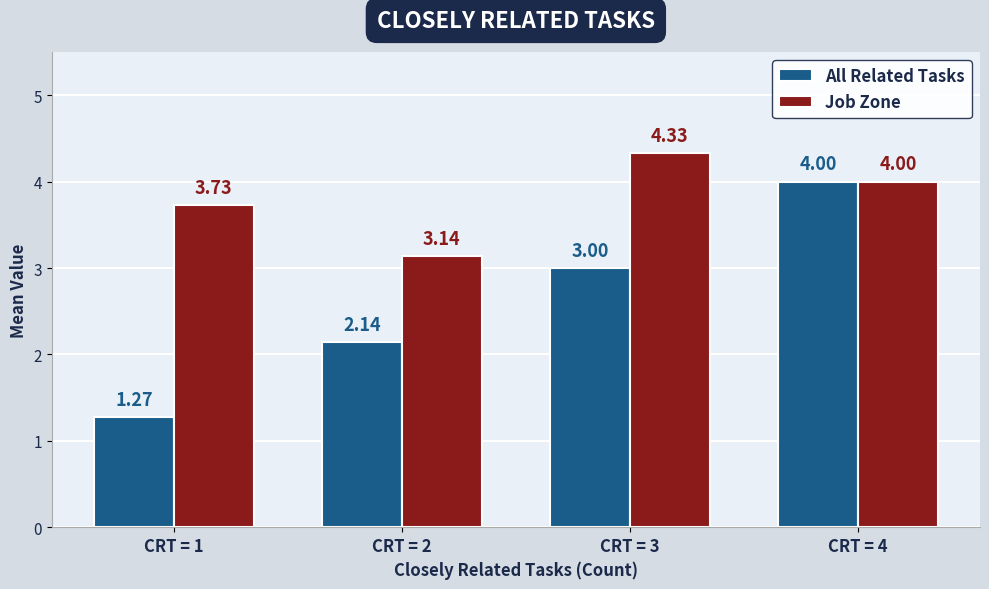

What is the difference between the maximum and minimum values in the All Related Tasks series?

2.7